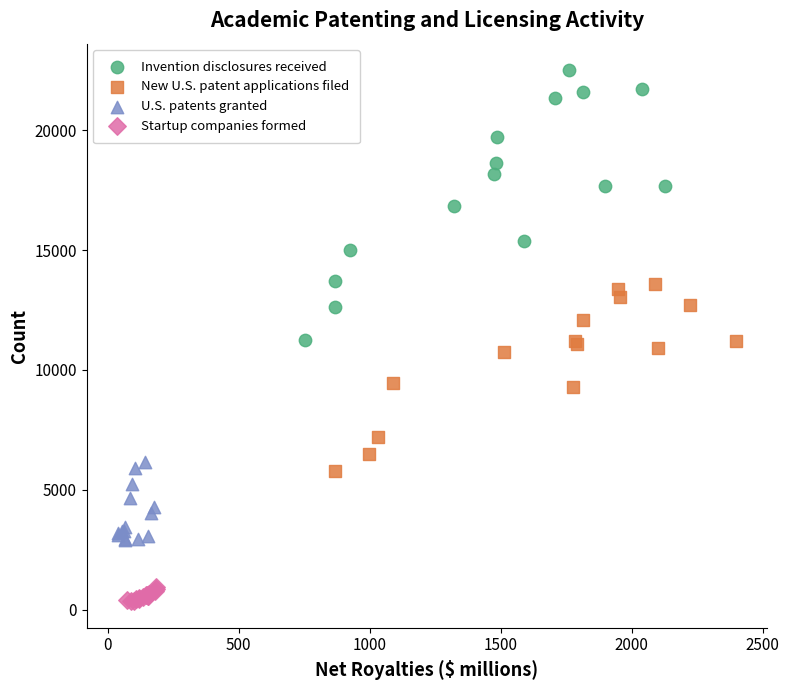

Which series has the largest Y range (max minus min)?

Invention disclosures received